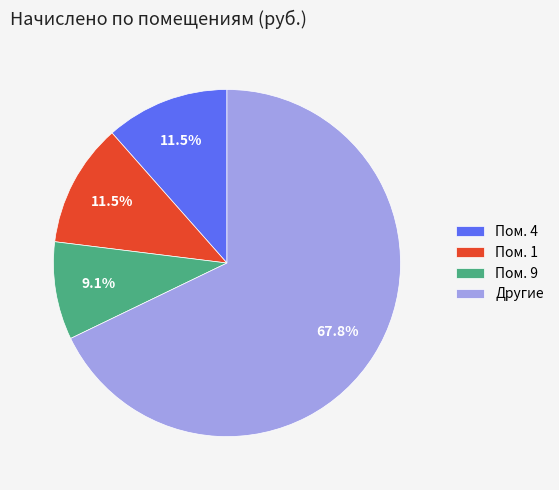

Is Пом. 9 the majority of the pie?

No